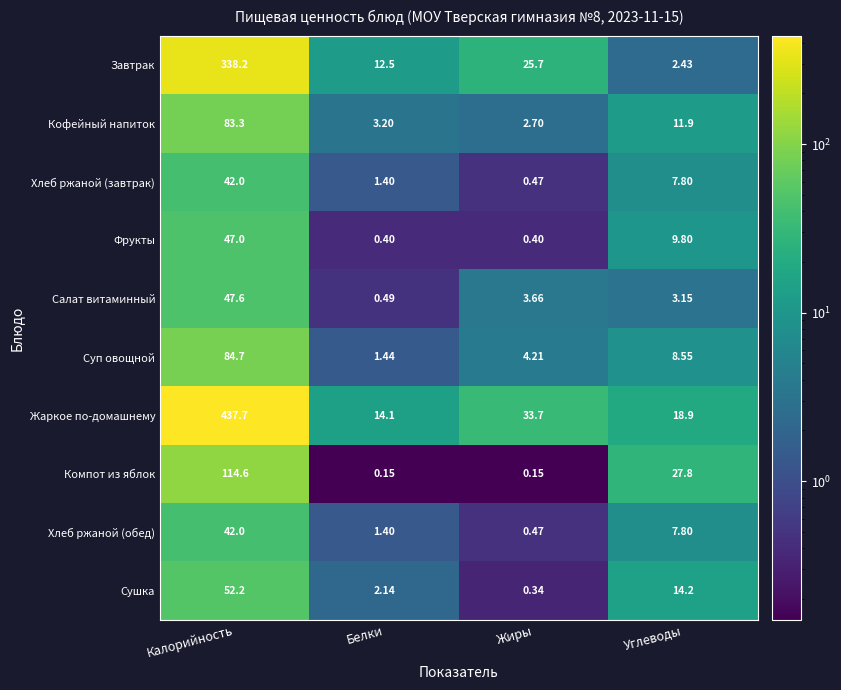

Which series has the widest spread of values?

Жаркое по-домашнему